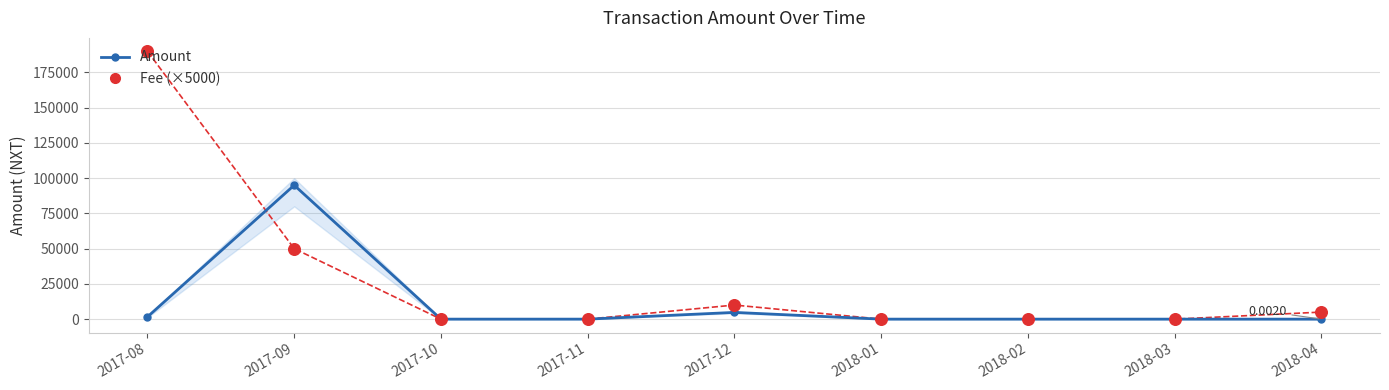

What are all the series names shown in the legend?

Amount, Fee (×5000)